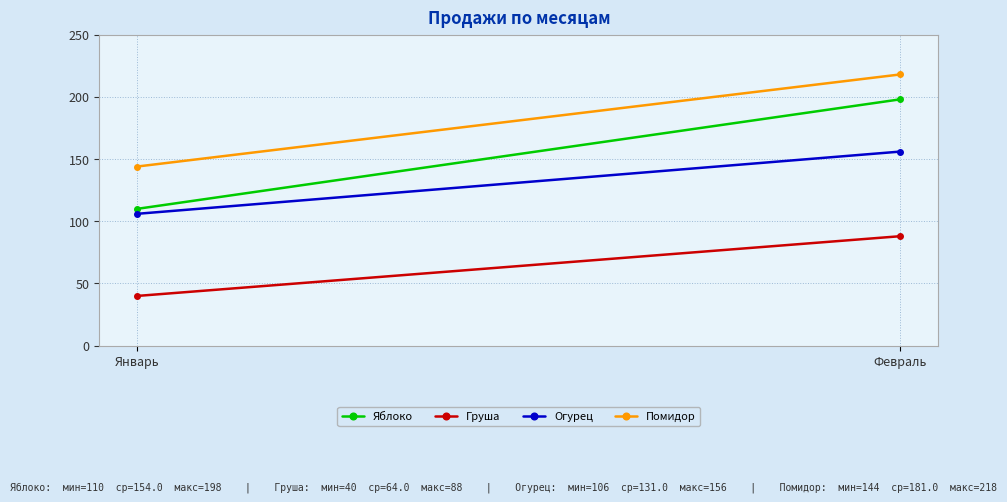

What is the label of the 1st point from the left?

Январь